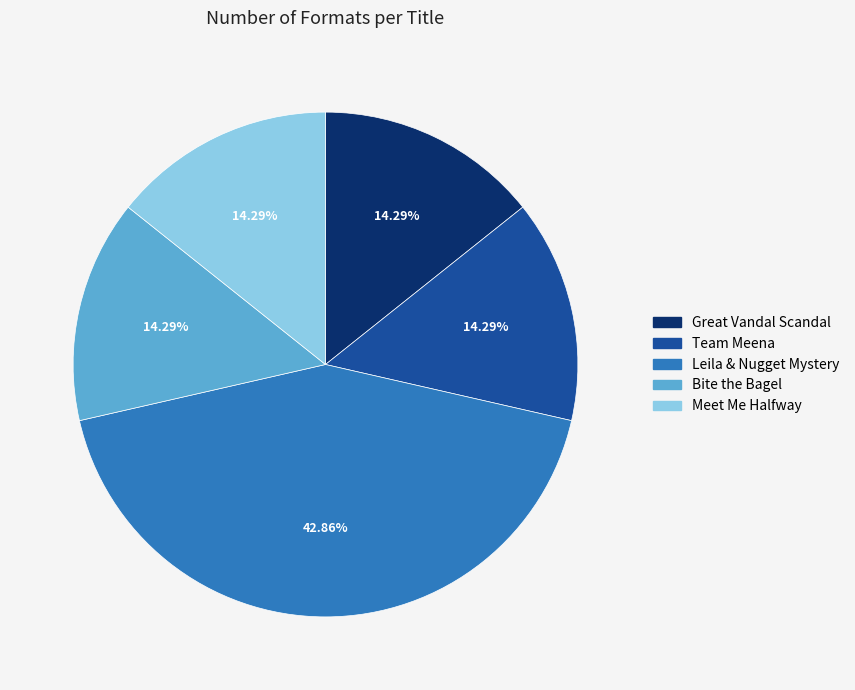

To the nearest percent, what is the average slice percentage?

20%